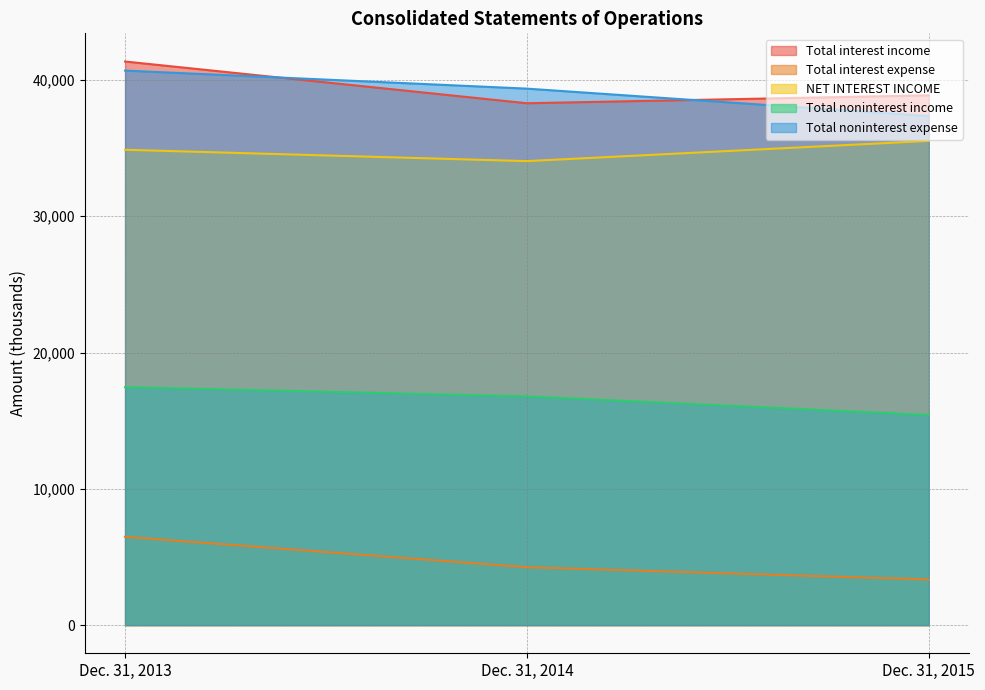

The value of NET INTEREST INCOME at Dec. 31, 2015 is 35525. True or false?

True